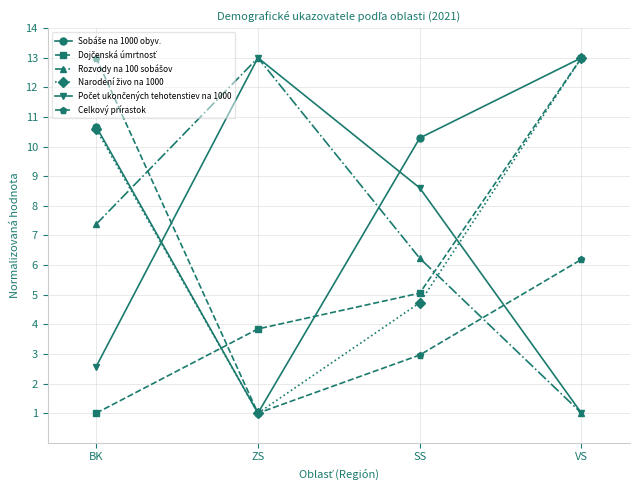

What is the label of the 4th point from the left?

VS